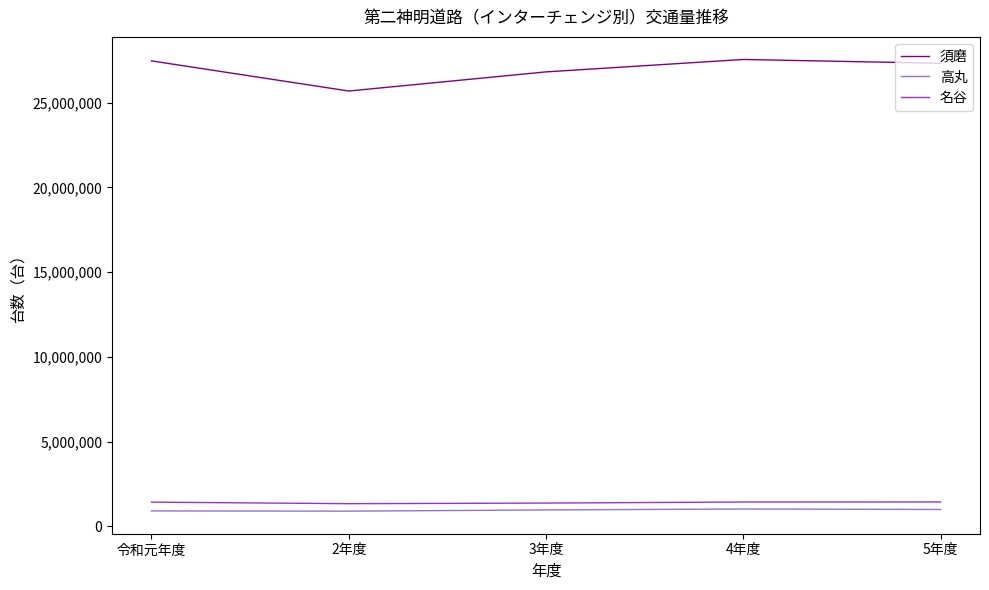

True or false: 須磨 has more than 1 interior local peaks.

False